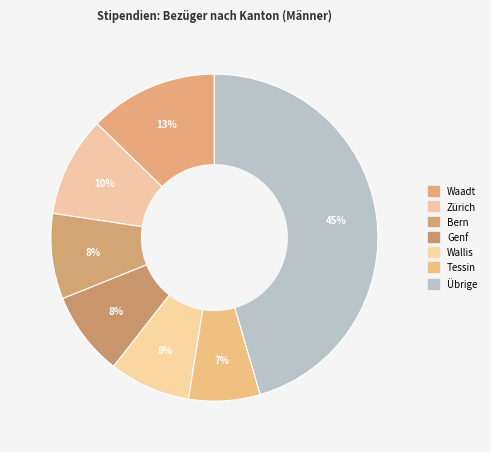

Count the number of slices in the pie.

7